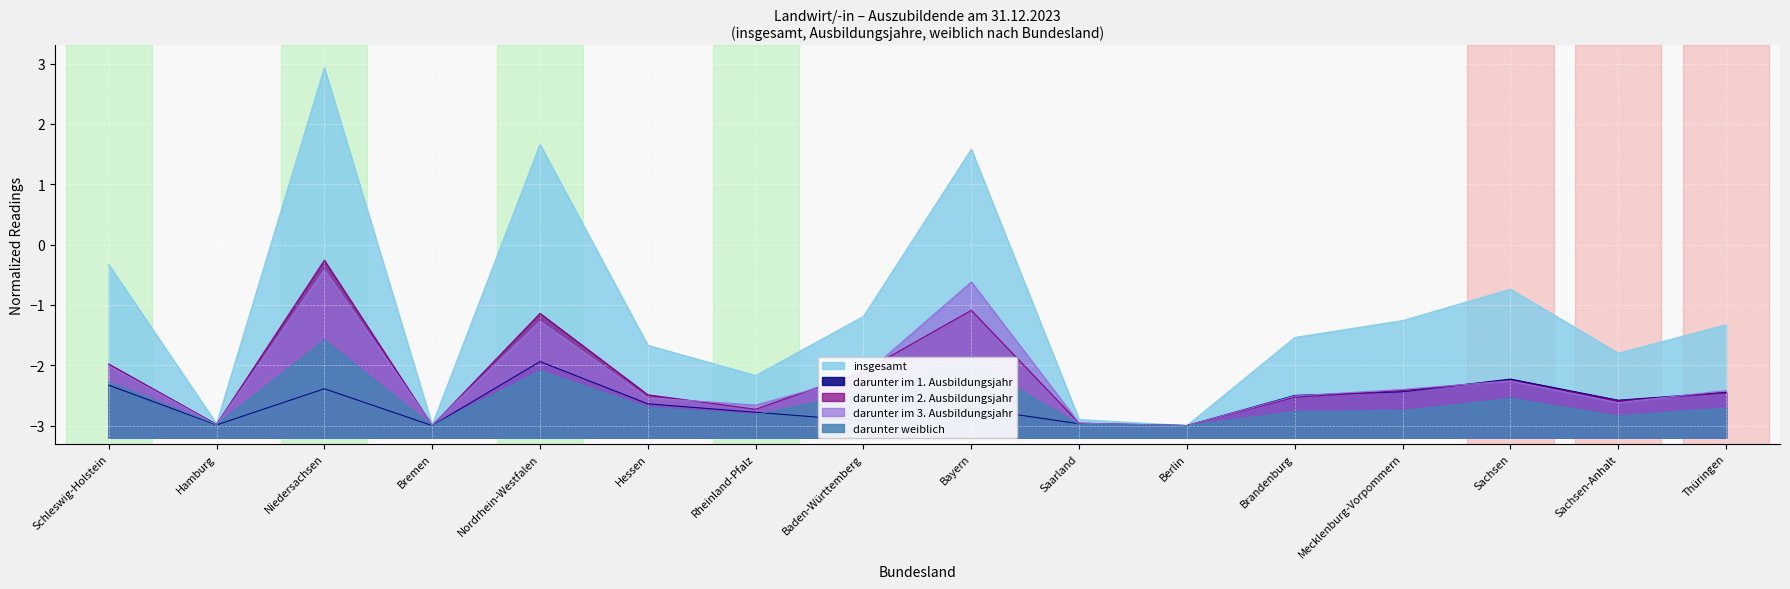

At which label is darunter im 1. Ausbildungsjahr closest to -2?

Nordrhein-Westfalen